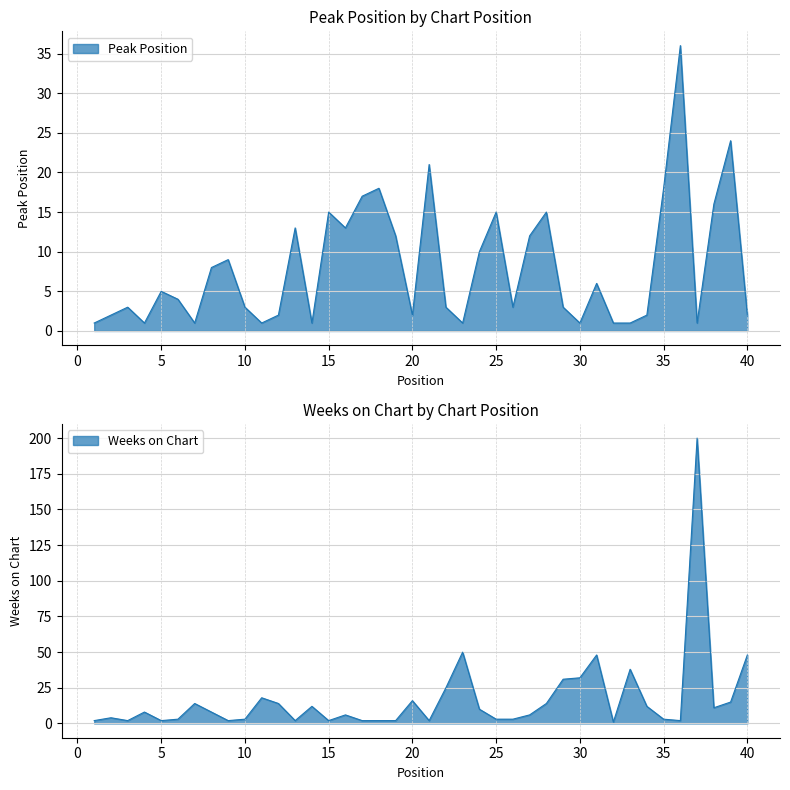

How many times do Peak Position and Weeks on Chart cross each other?

15